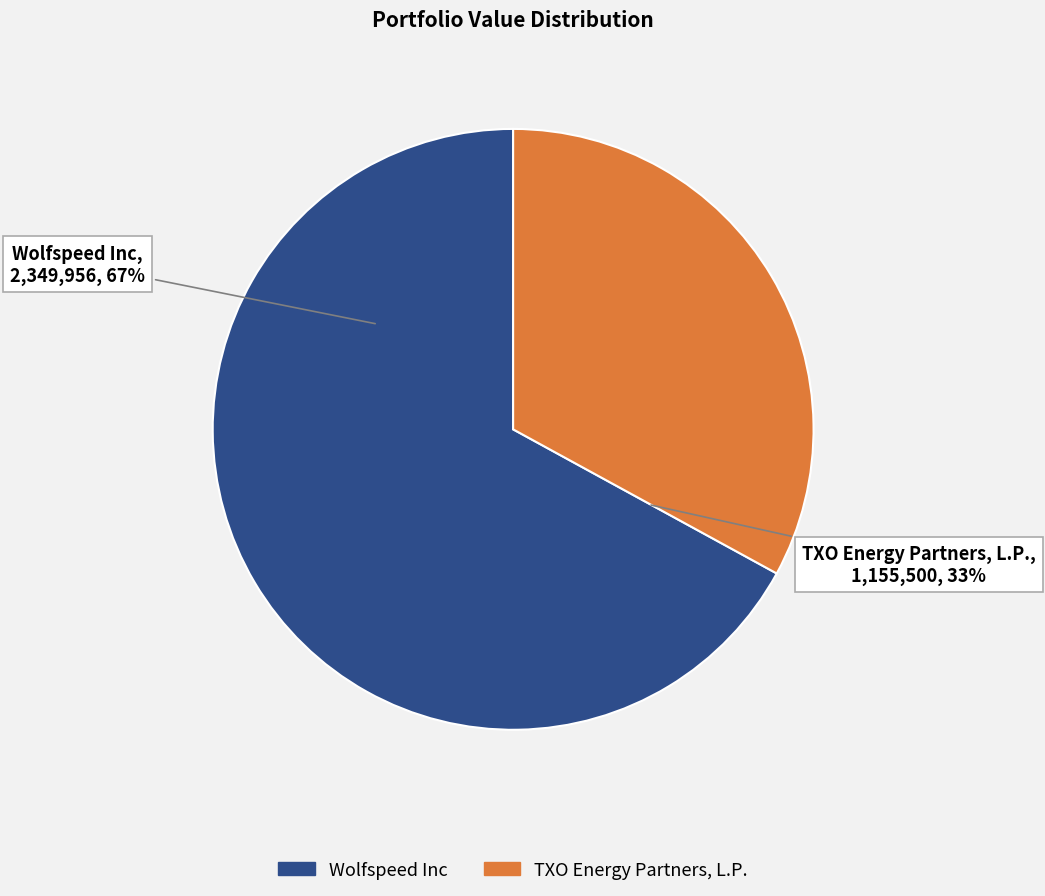

What percentage is NOT represented by Wolfspeed Inc?

33.0%